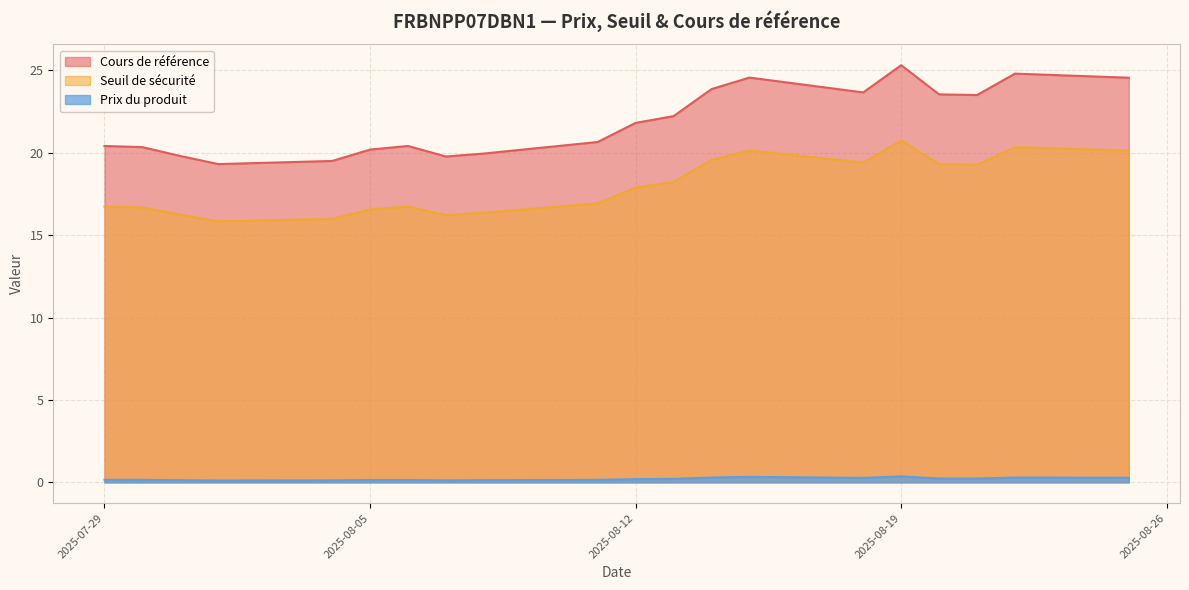

How many data points in Cours de référence are above 21?

10